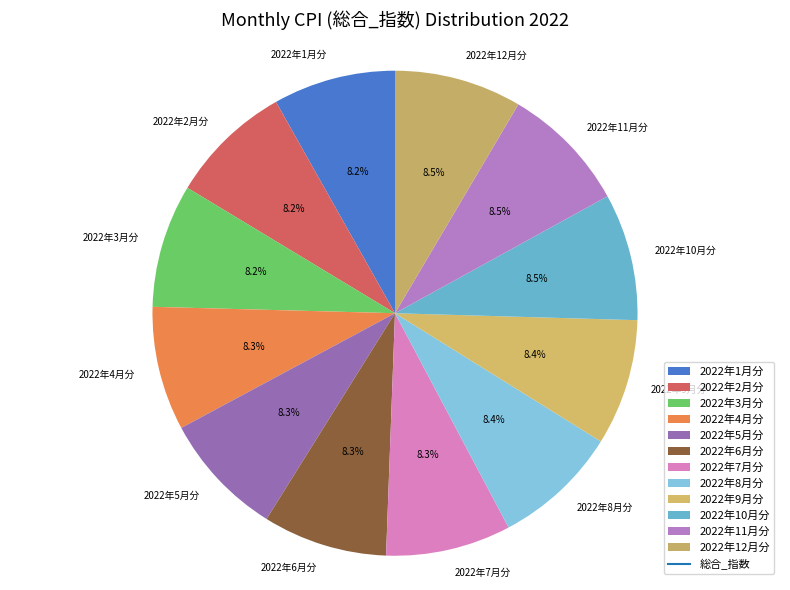

What percentage is NOT represented by 2022年6月分?

91.7%